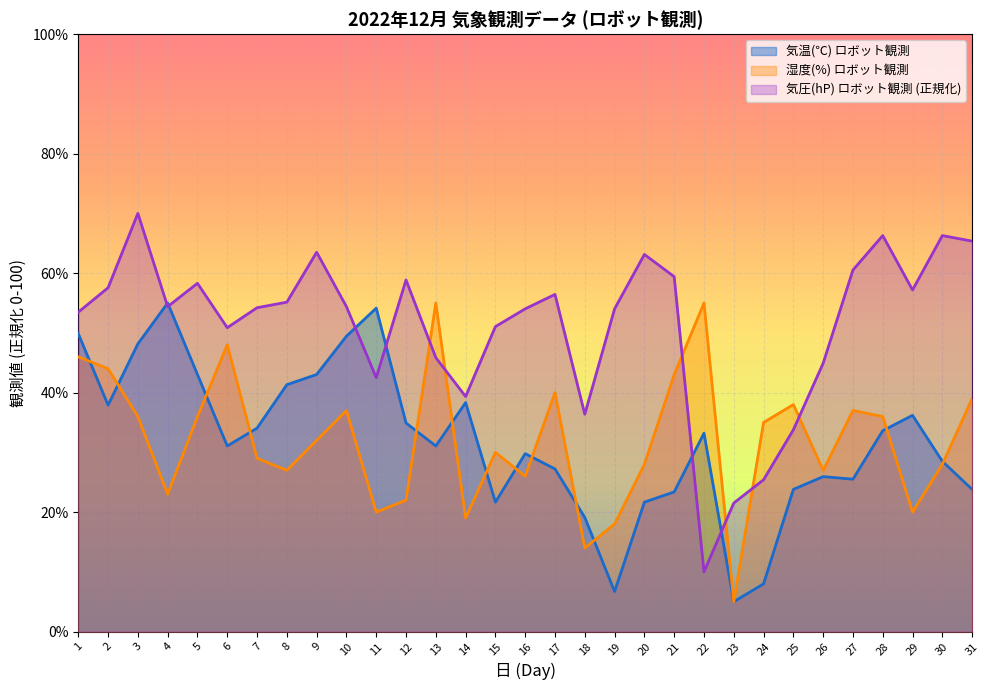

At which category is the sum across all series the highest?

3